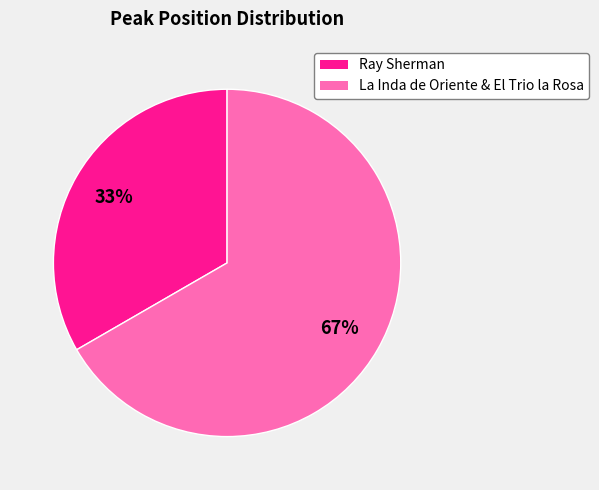

To the nearest percent, what is the average slice percentage?

50%